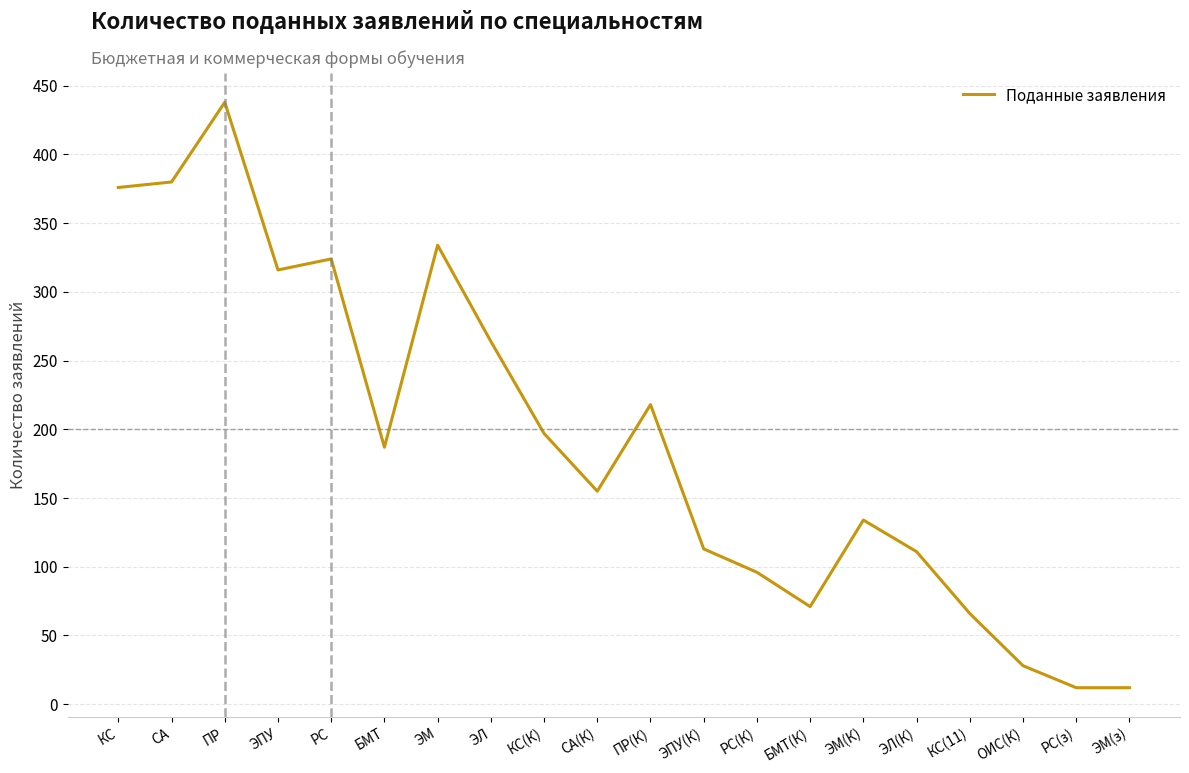

The value at РС(К) is 42. True or false?

False